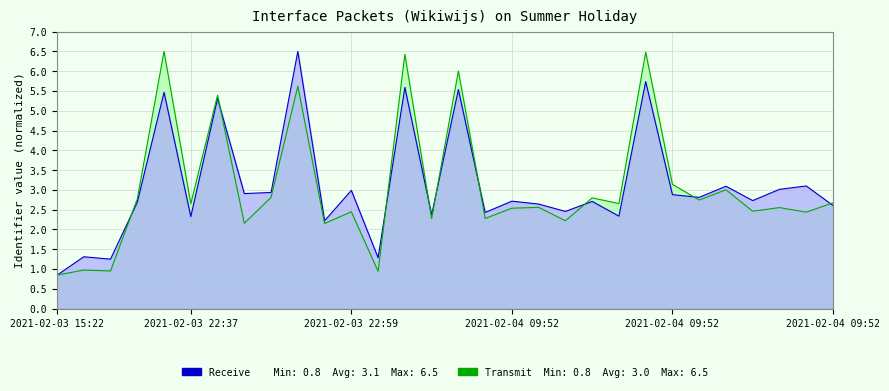

How many lines are shown in the chart?

2